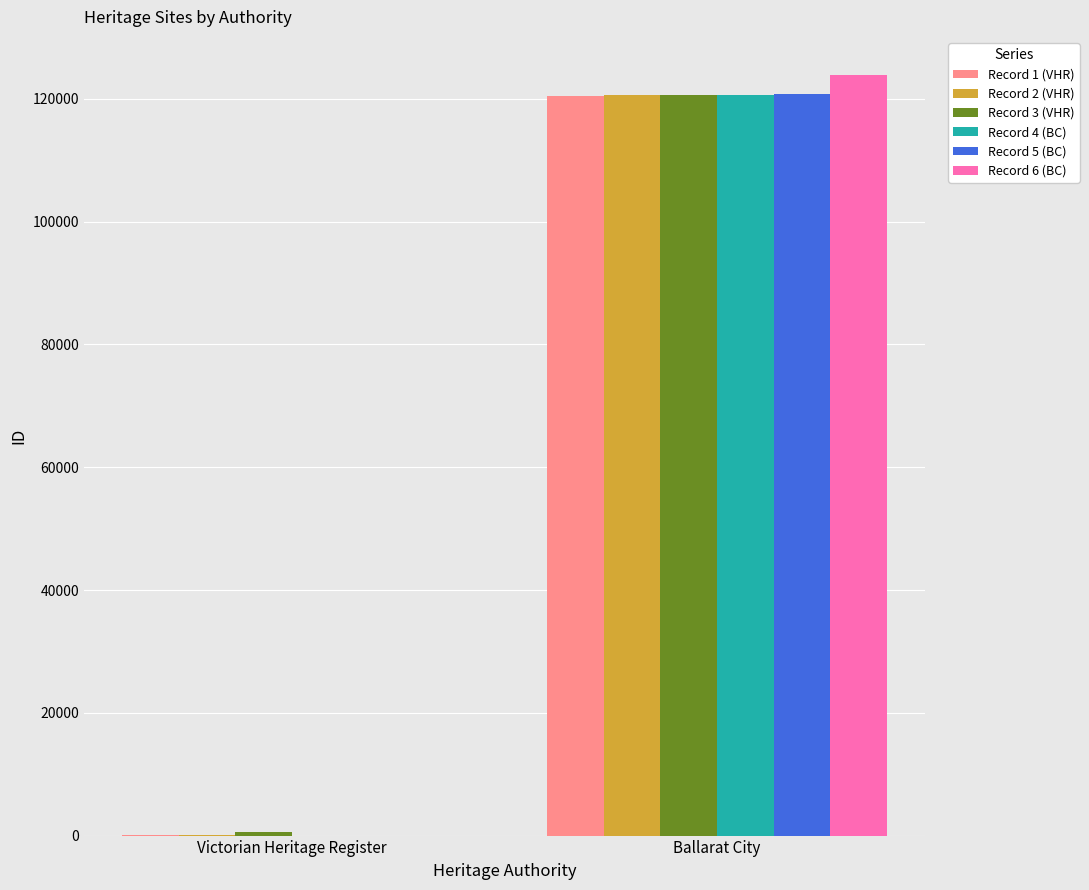

What is the sum of all Record 3 (VHR) values?

121297